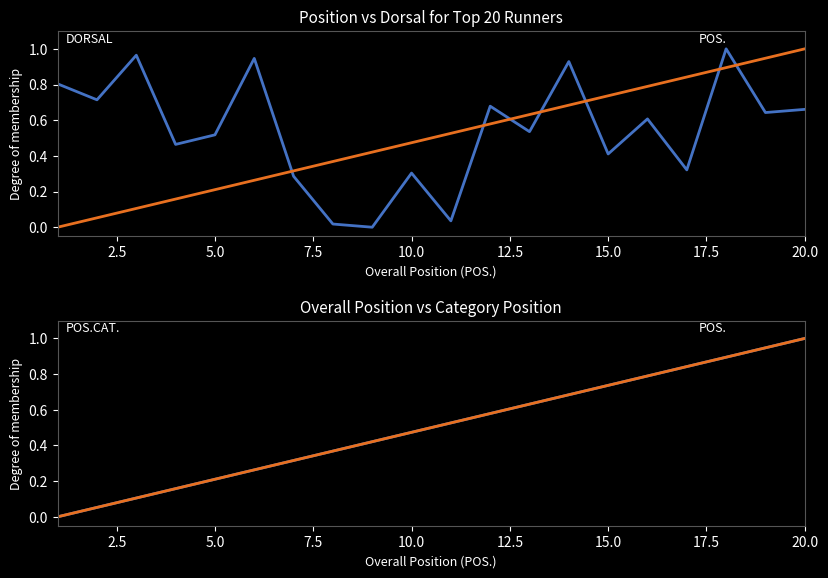

Reading left to right, extract all data points from this chart.

DORSAL: 0.8	0.7	1.0	0.5	0.5	0.9	0.3	0.0	0.0	0.3	0.0	0.7	0.5	0.9	0.4	0.6	0.3	1.0	0.6	0.7
POS.: 0.0	0.1	0.1	0.2	0.2	0.3	0.3	0.4	0.4	0.5	0.5	0.6	0.6	0.7	0.7	0.8	0.8	0.9	0.9	1.0
POS.CAT.: 0.0	0.1	0.1	0.2	0.2	0.3	0.3	0.4	0.4	0.5	0.5	0.6	0.6	0.7	0.7	0.8	0.8	0.9	0.9	1.0